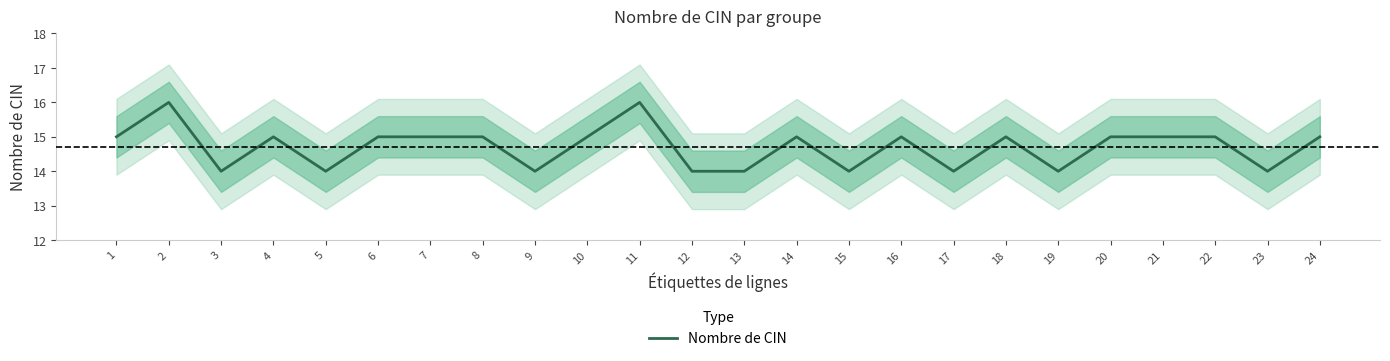

How many distinct data groups are displayed?

1